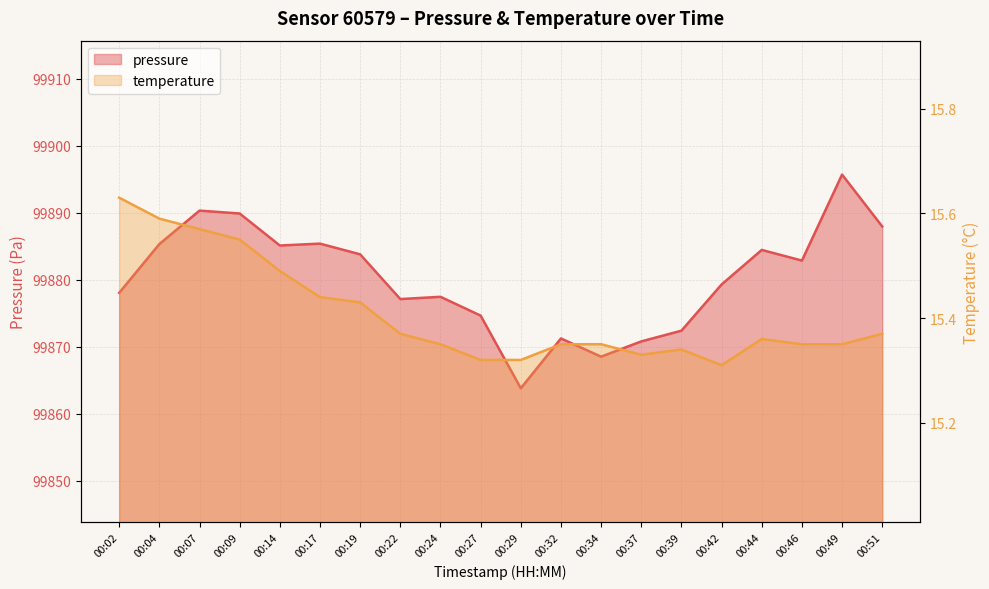

Reading left to right, what are all the values shown in this chart?

pressure: 00:02=99878.1	00:04=99885.3	00:07=99890.3	00:09=99889.9	00:14=99885.1	00:17=99885.4	00:19=99883.8	00:22=99877.1	00:24=99877.5	00:27=99874.7	00:29=99863.8	00:32=99871.2	00:34=99868.5	00:37=99870.8	00:39=99872.4	00:42=99879.3	00:44=99884.5	00:46=99882.9	00:49=99895.7	00:51=99888.0
temperature: 00:02=15.6	00:04=15.6	00:07=15.6	00:09=15.6	00:14=15.5	00:17=15.4	00:19=15.4	00:22=15.4	00:24=15.3	00:27=15.3	00:29=15.3	00:32=15.3	00:34=15.3	00:37=15.3	00:39=15.3	00:42=15.3	00:44=15.4	00:46=15.3	00:49=15.3	00:51=15.4